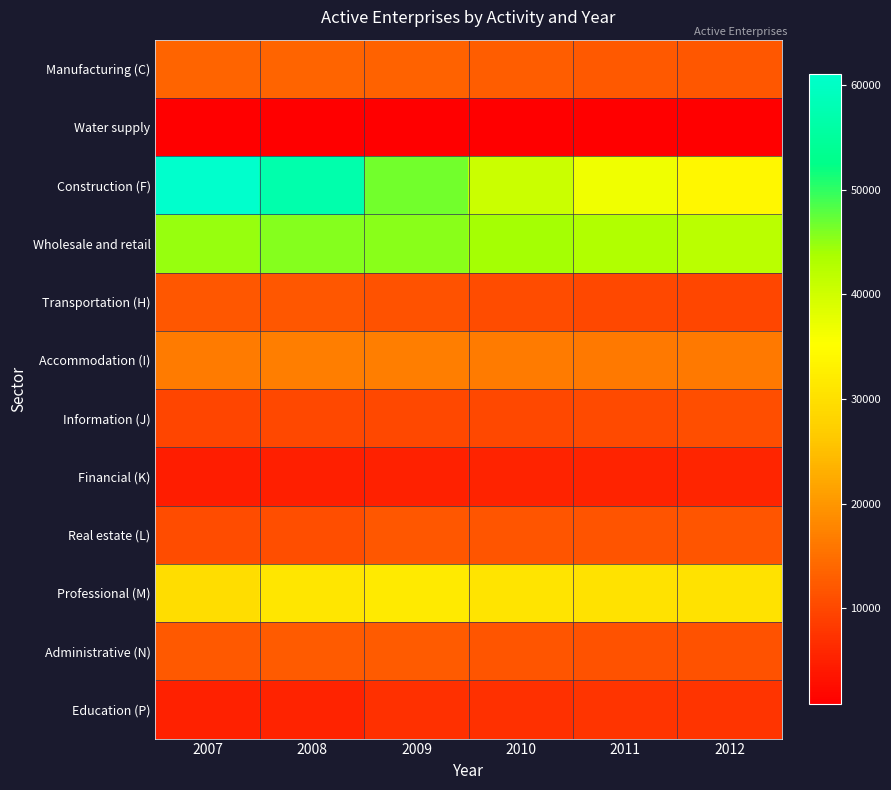

Rank the series at 2009 from lowest to highest value.

Water supply, Financial (K), Education (P), Information (J), Transportation (H), Real estate (L), Administrative (N), Manufacturing (C), Accommodation (I), Professional (M), Wholesale and retail, Construction (F)